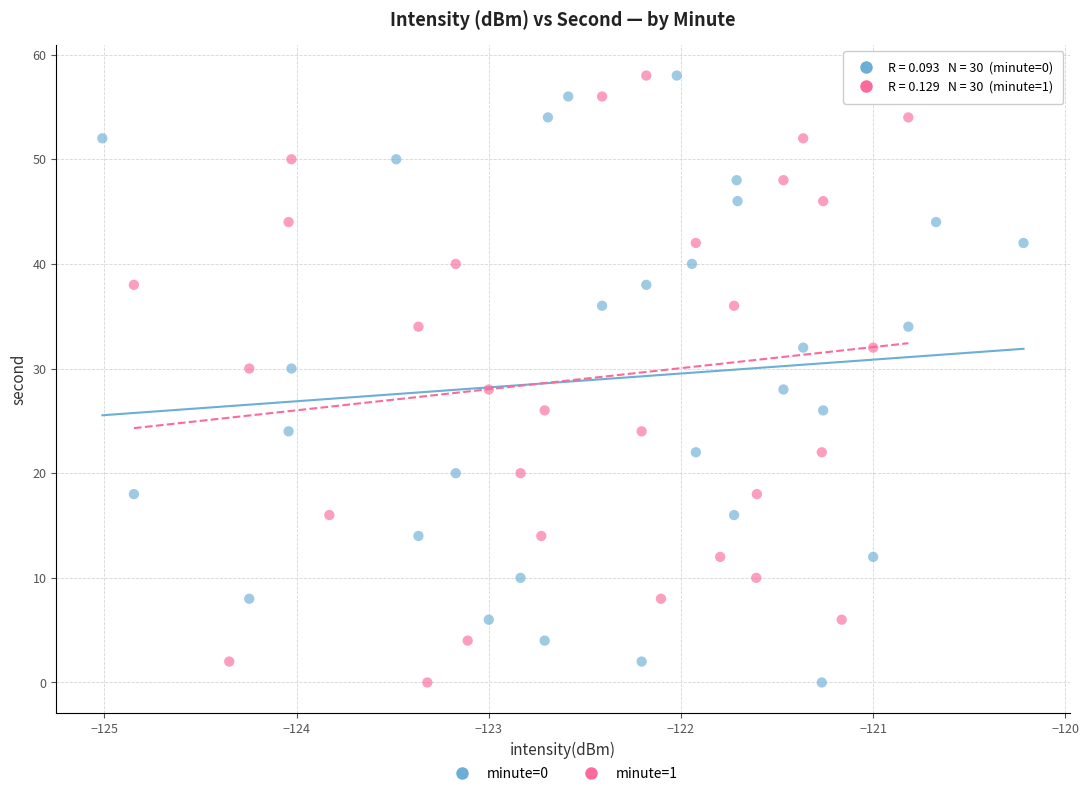

What are all the series names shown in the legend?

minute=0, minute=1